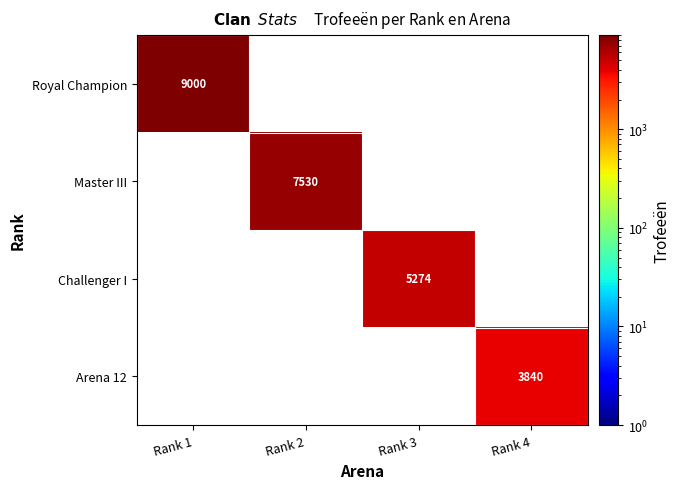

What is the spread (max minus min) of values at Rank 1?

9000